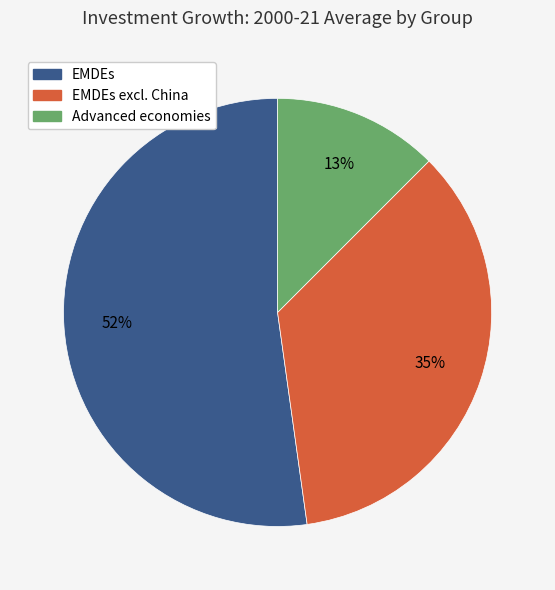

Is there any slice that represents more than half of the pie?

Yes